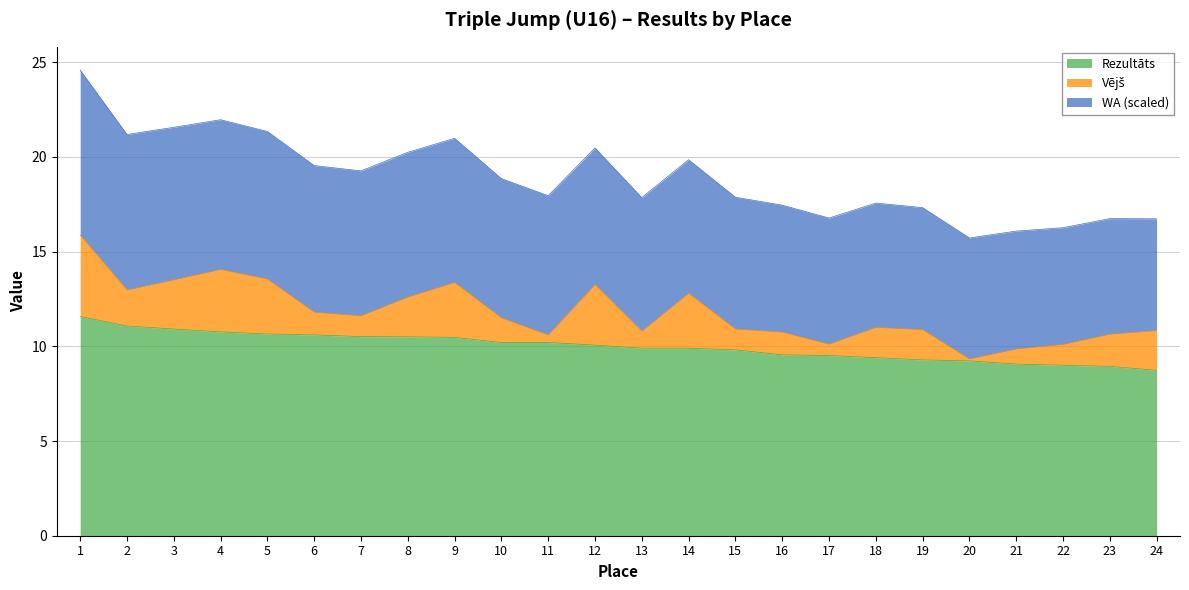

True or false: Vējš and WA (scaled) cross at least once.

False